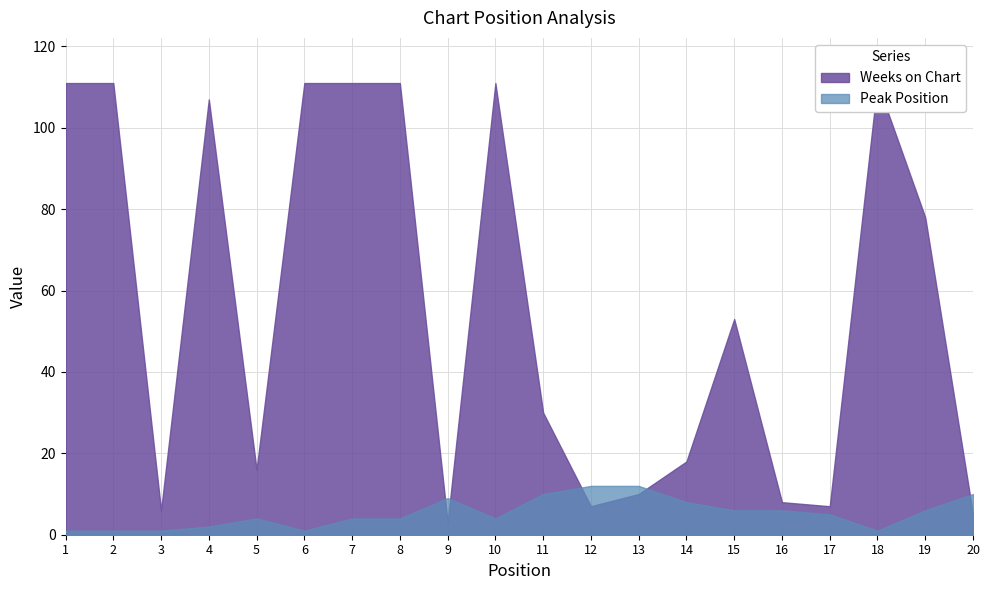

Rank the categories by Weeks on Chart value from highest to lowest.

1, 2, 6, 7, 8, 10, 18, 4, 19, 15, 11, 14, 5, 13, 16, 12, 17, 3, 20, 9